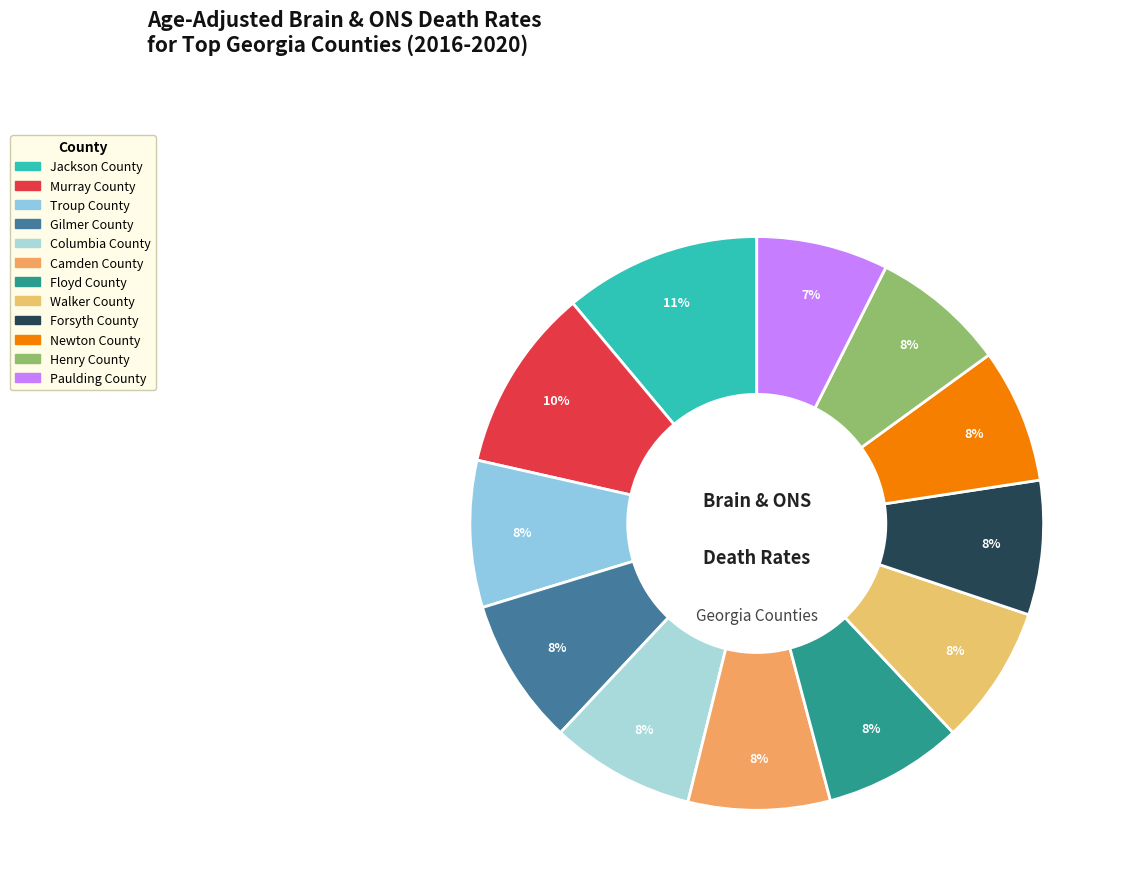

What is the change in value from Henry County to Paulding County?

-0.1